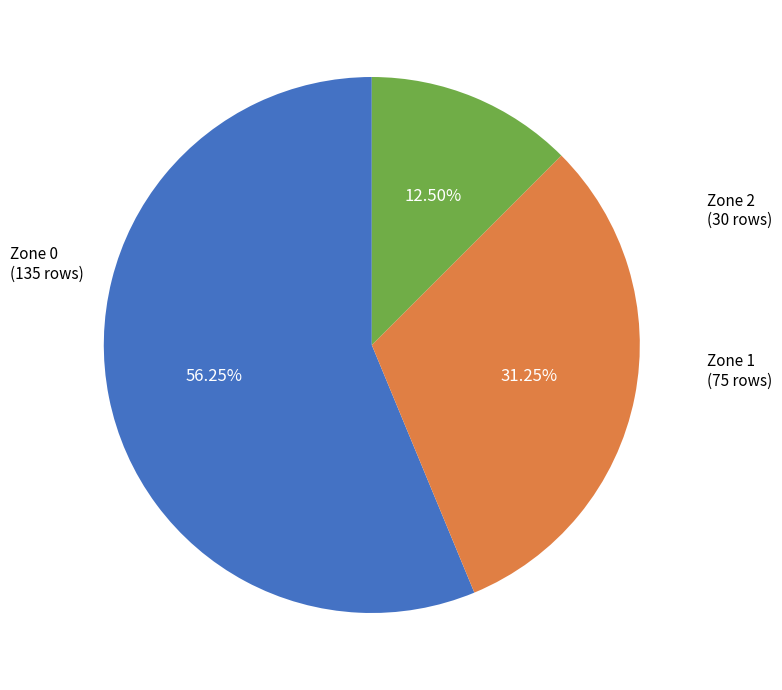

Does any single category account for the majority?

Yes